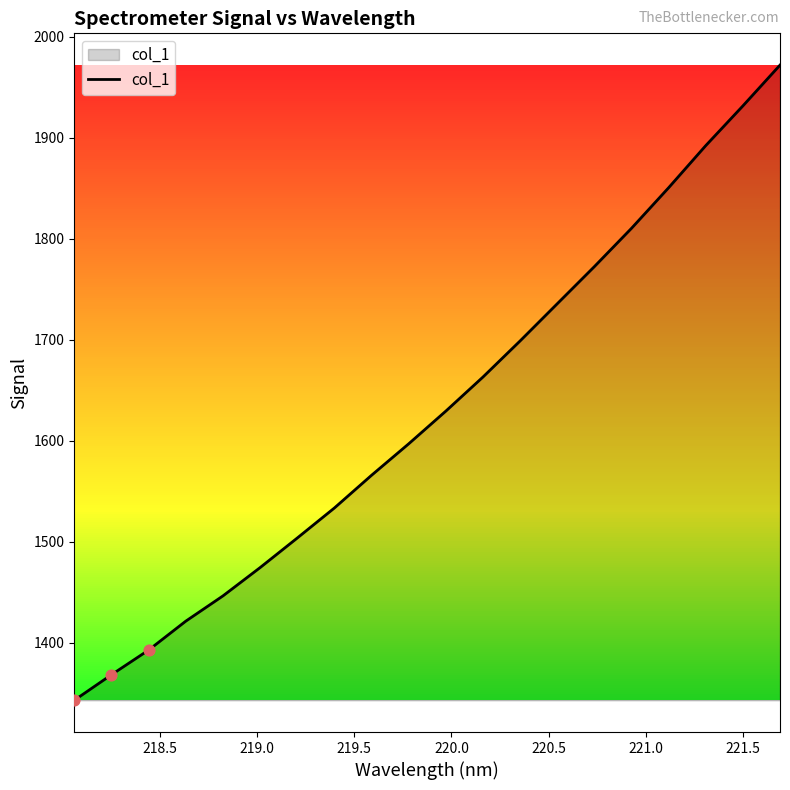

What is the greatest value displayed?

1972.1